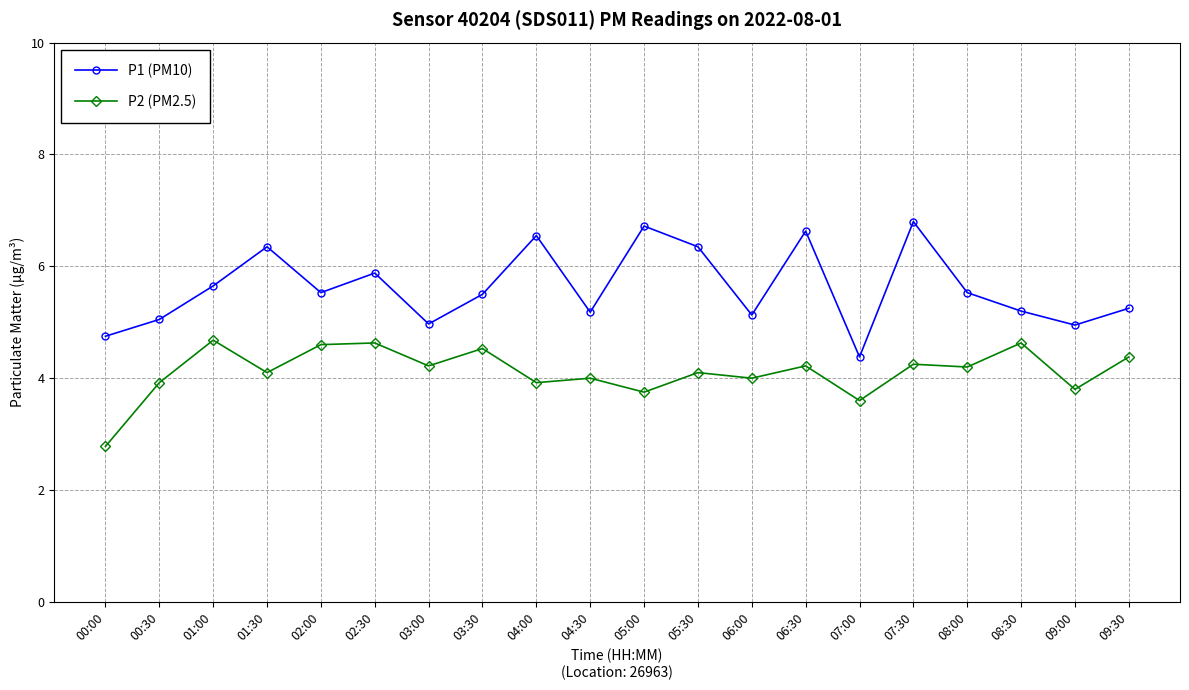

What are all the series names shown in the legend?

P1 (PM10), P2 (PM2.5)